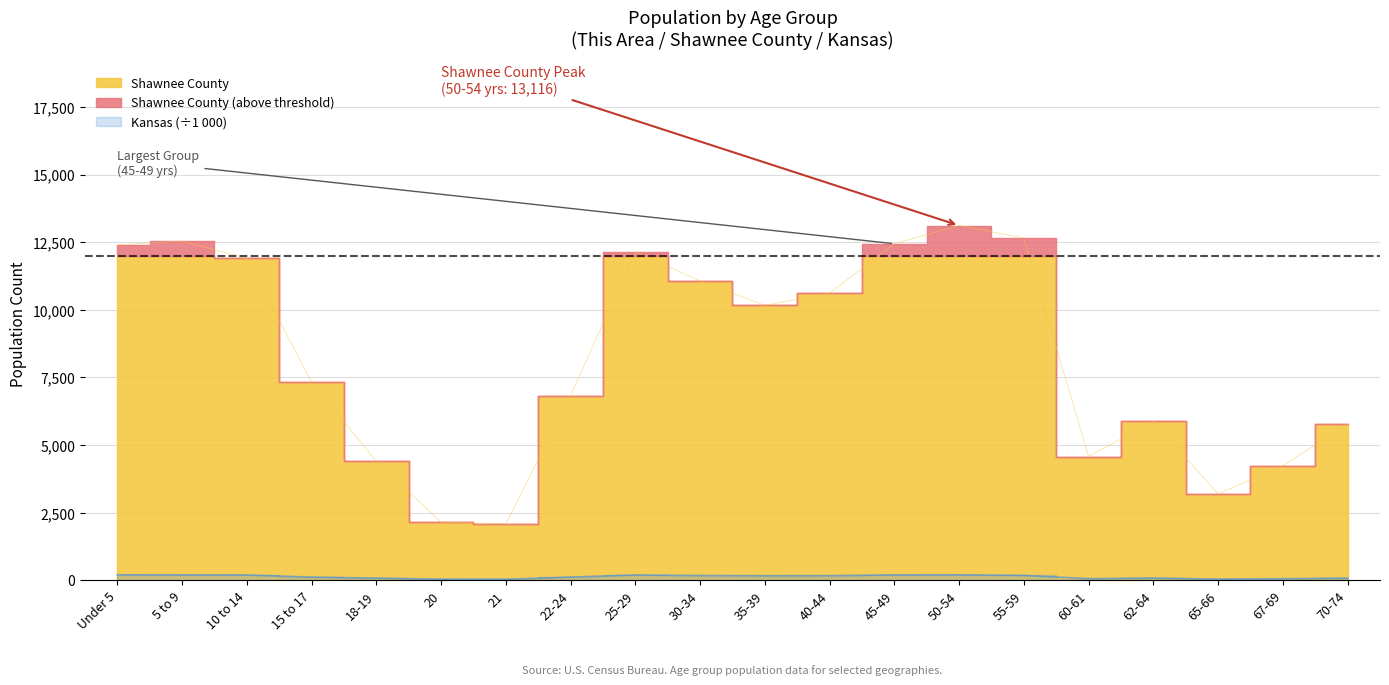

At which label is Shawnee County closest to 7605?

15 to 17